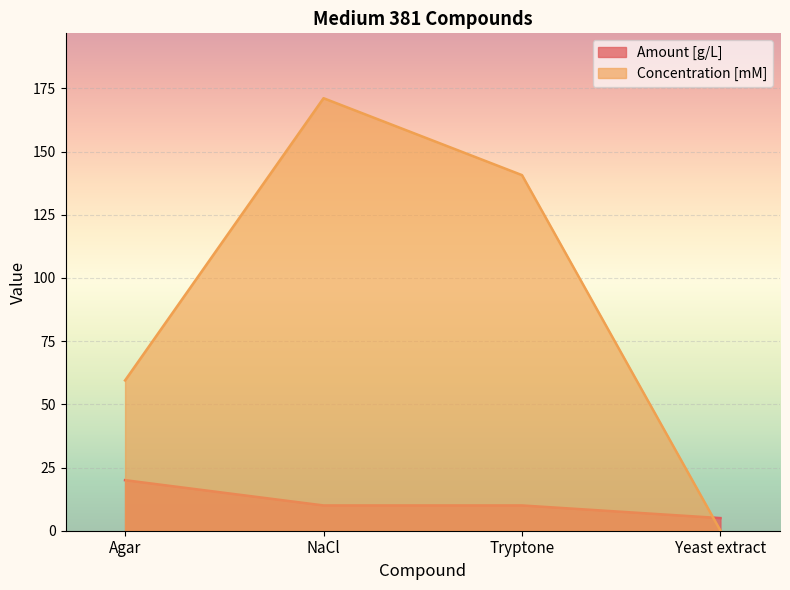

How many intersections are there between Concentration [mM] and Amount [g/L]?

1